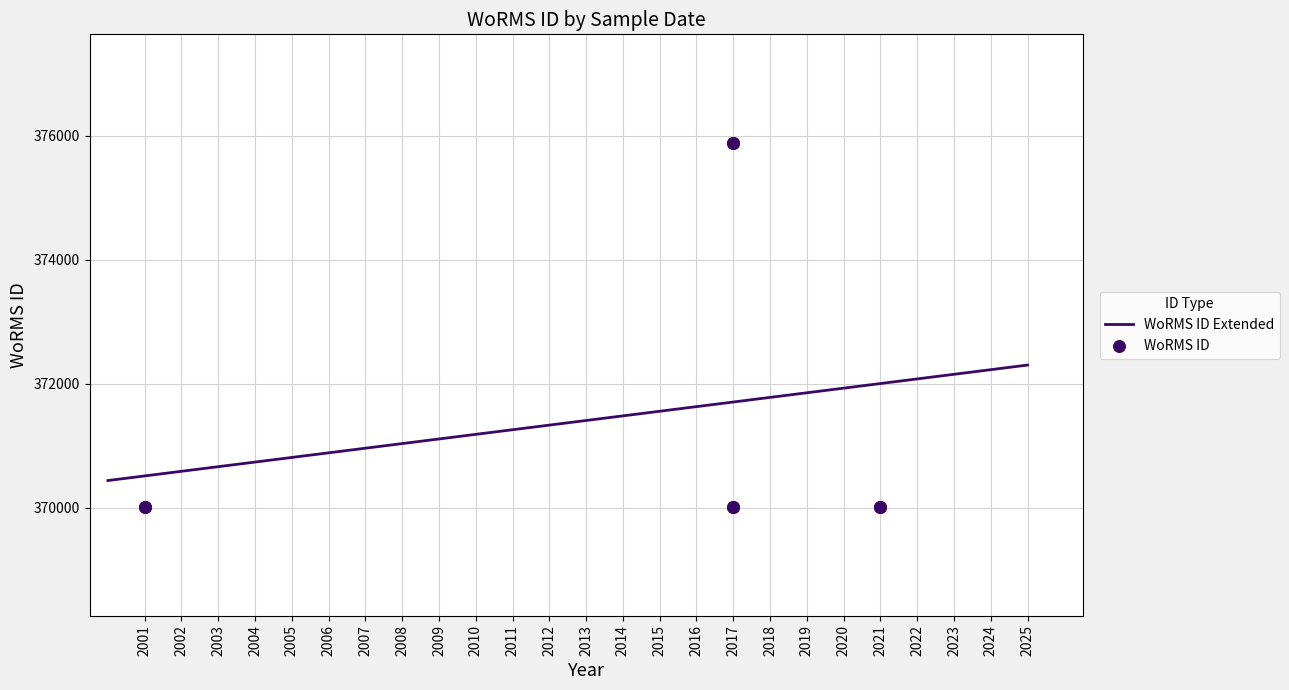

What is the maximum value for WoRMS ID Extended?

372301.5